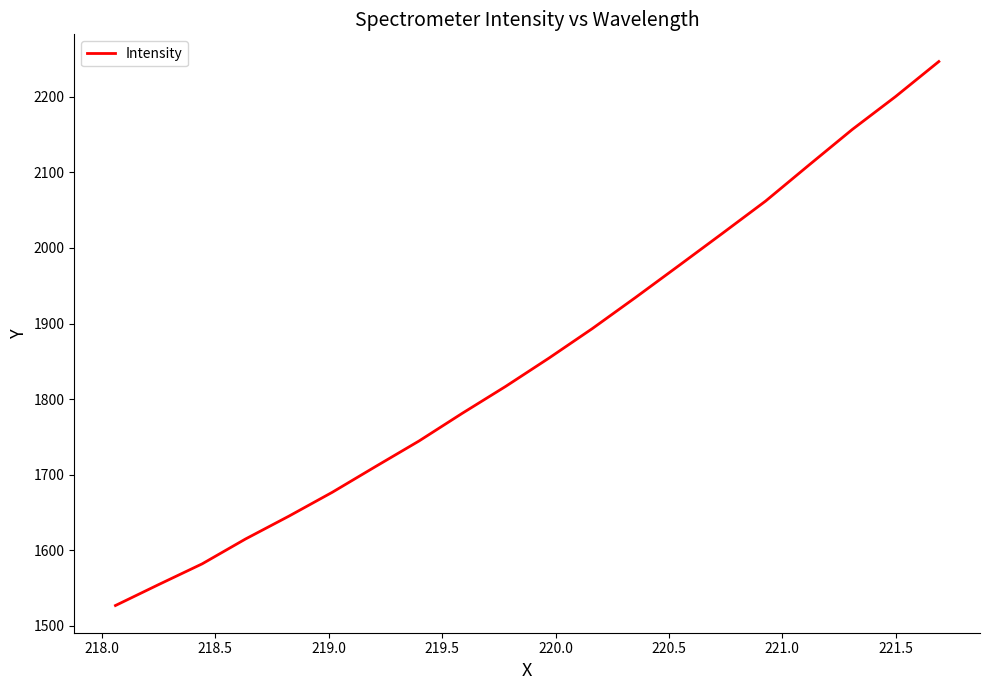

How many lines are shown in the chart?

1